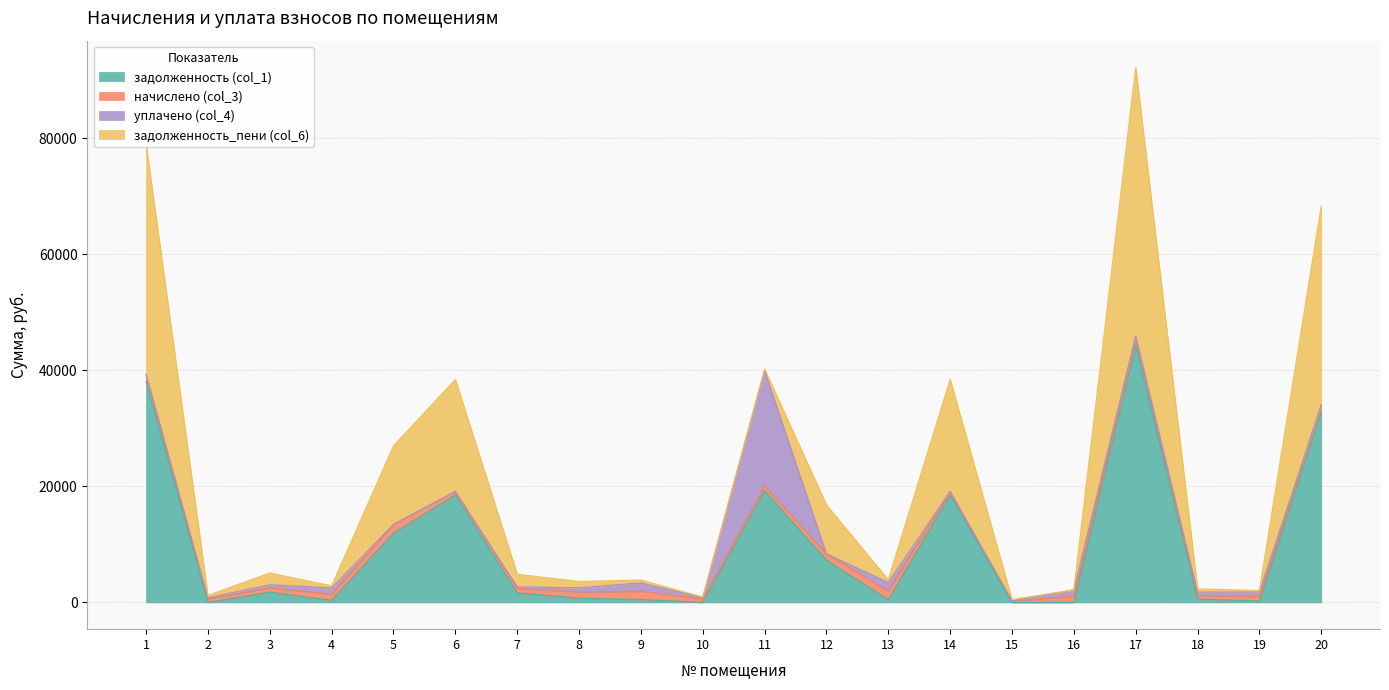

What is the approximate value of задолженность_пени (col_6) at 4?

357.2